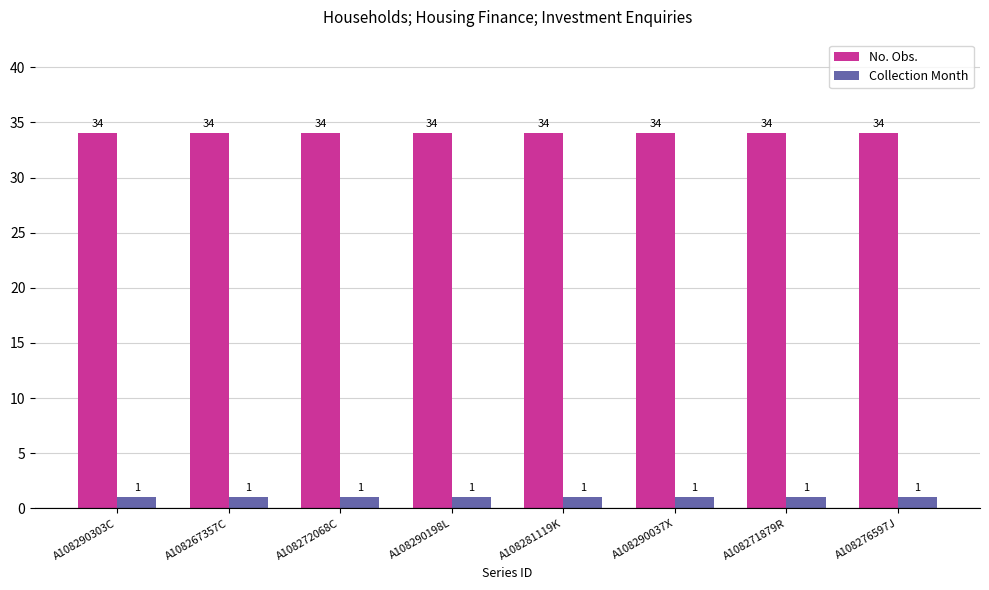

The Collection Month series shows 1 at A108281119K. True or false?

True